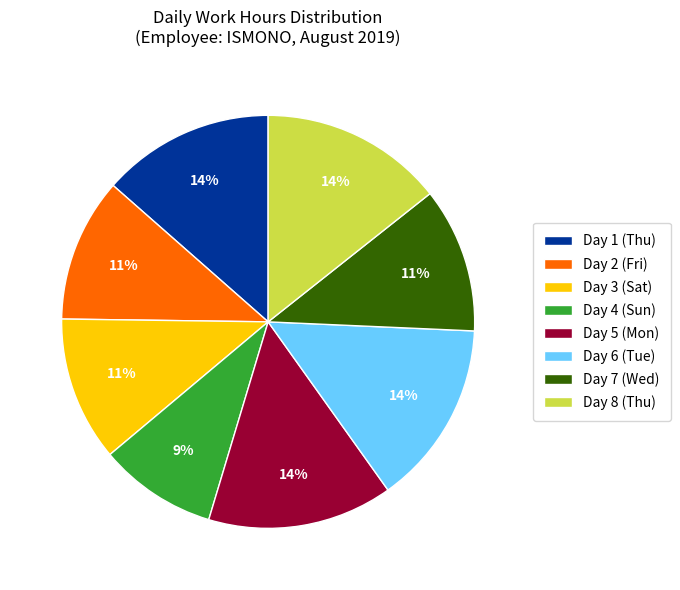

To the nearest percent, what is the difference between the largest and smallest slice percentages?

5%